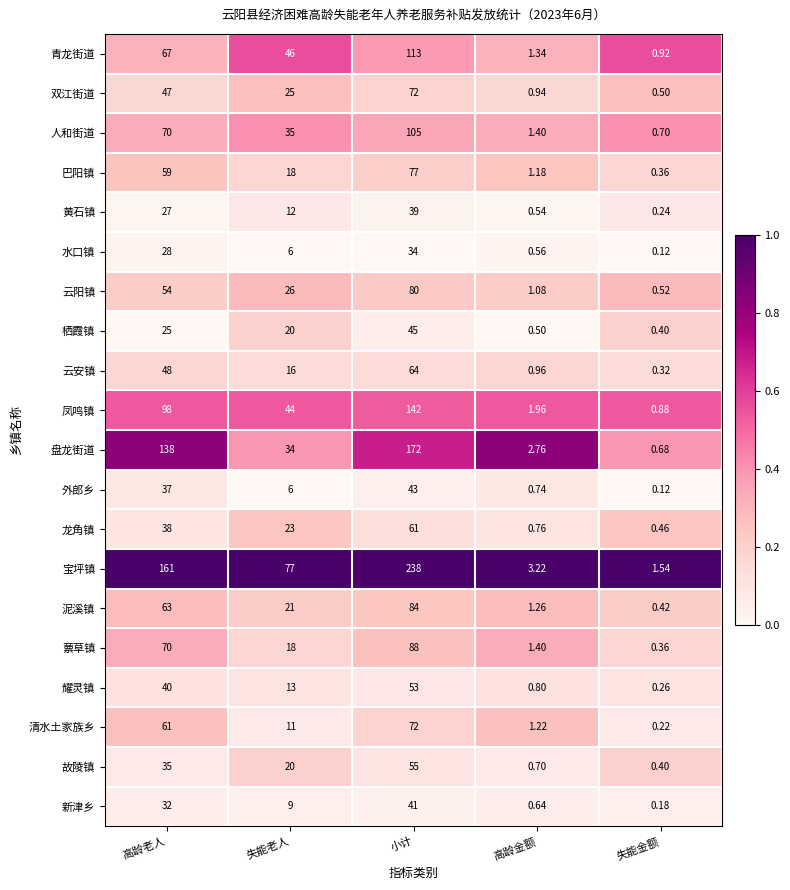

List the labels in order of 巴阳镇 value, largest first.

小计, 高龄老人, 失能老人, 高龄金额, 失能金额